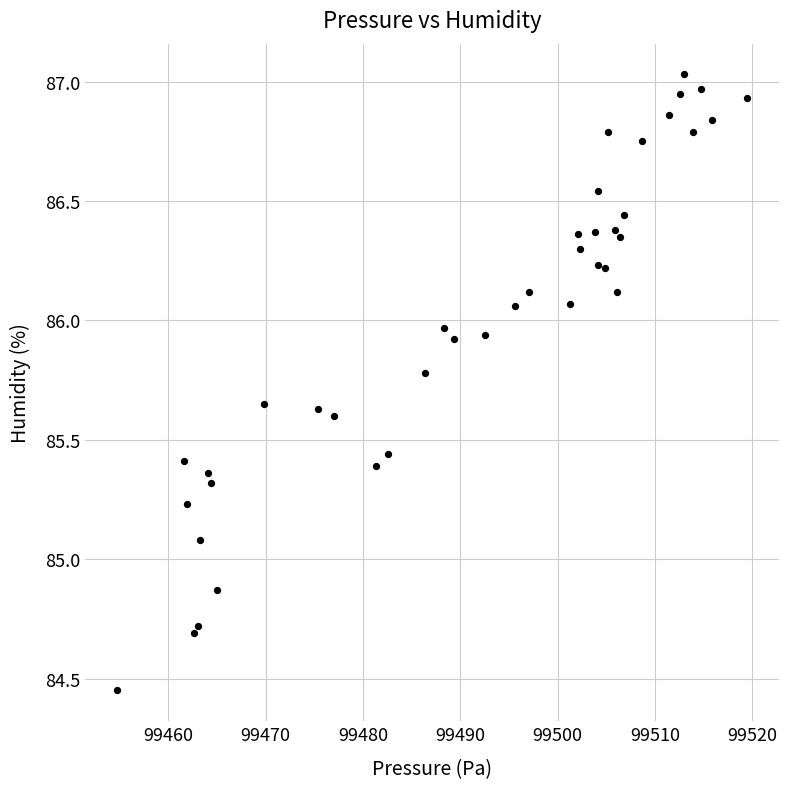

What Y value in the scatter plot is closest to 85?

85.1